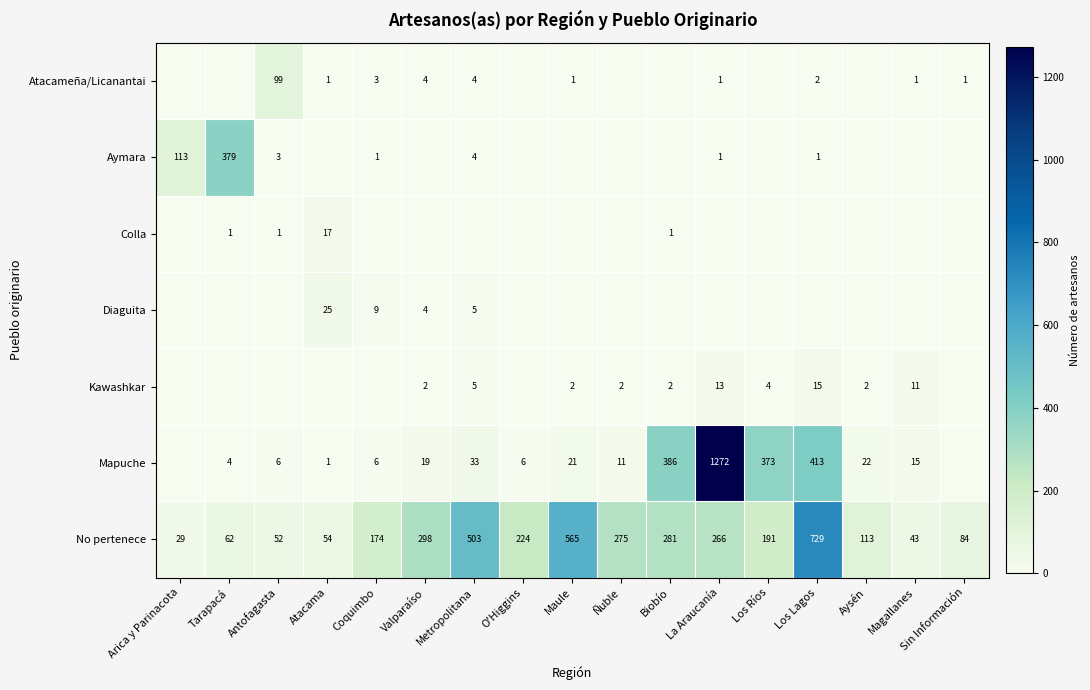

What is the maximum value shown in the chart?

1272